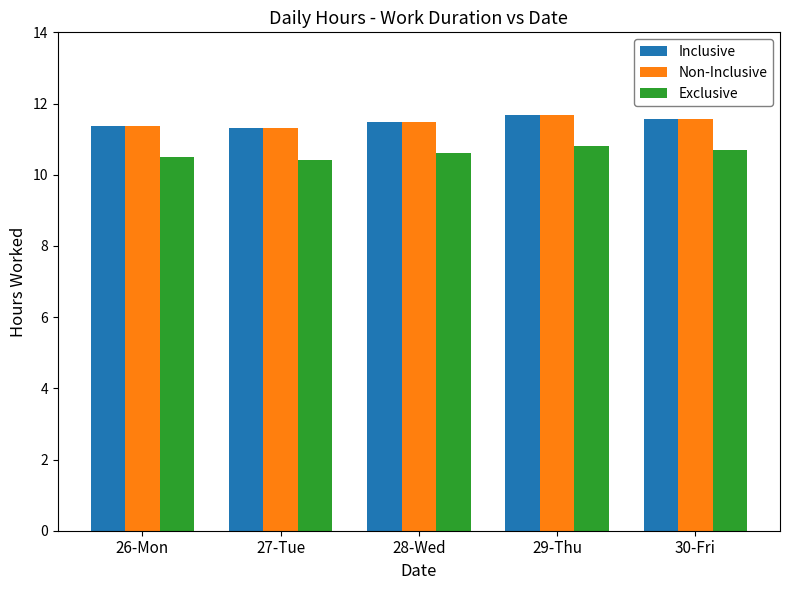

At how many categories does at least one series exceed 11?

5